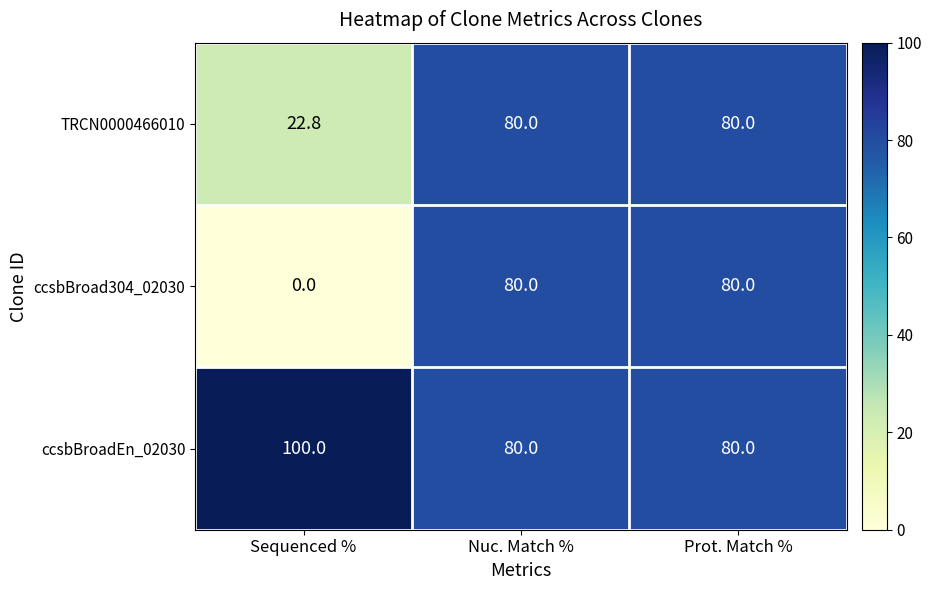

The ccsbBroad304_02030 series shows 44.2 at Sequenced %. True or false?

False